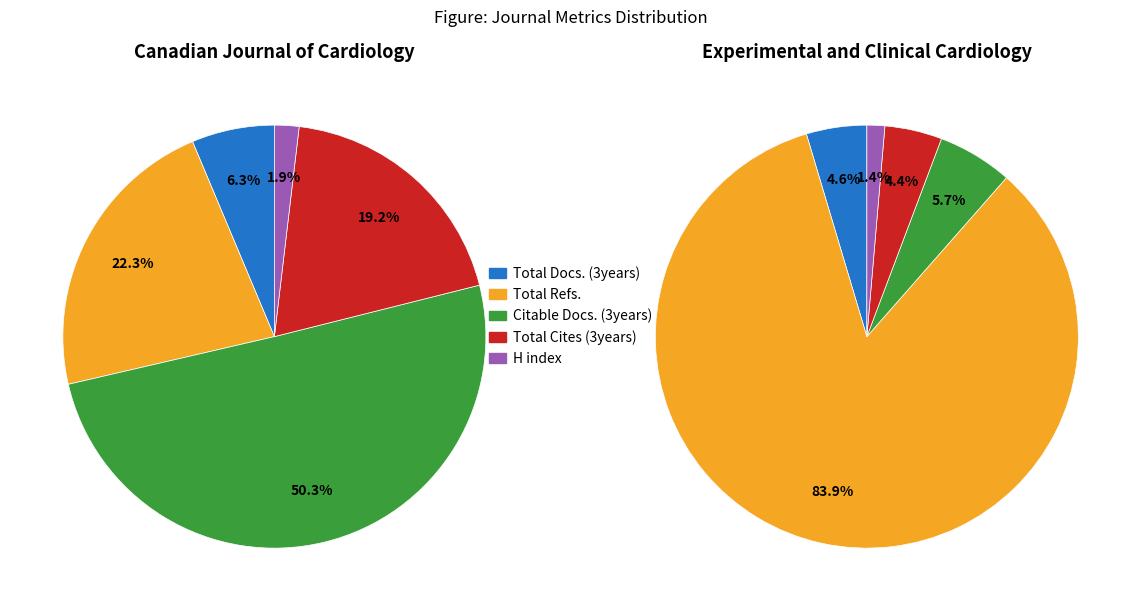

Which series has the widest spread of values?

Experimental and Clinical Cardiology